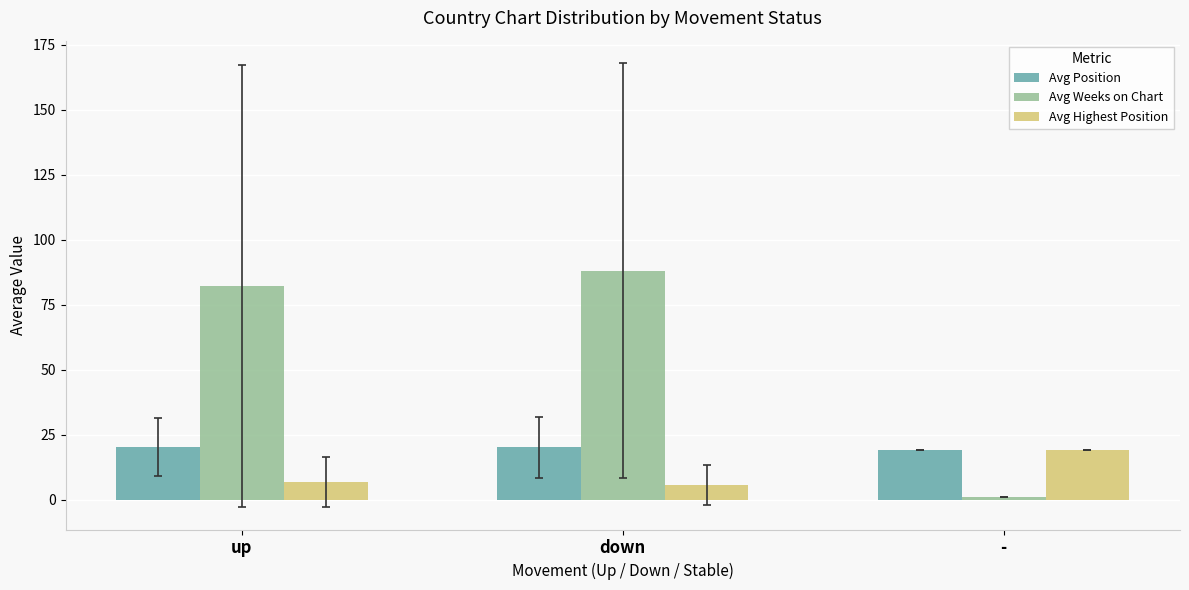

What is the total value across all series at down?

114.0